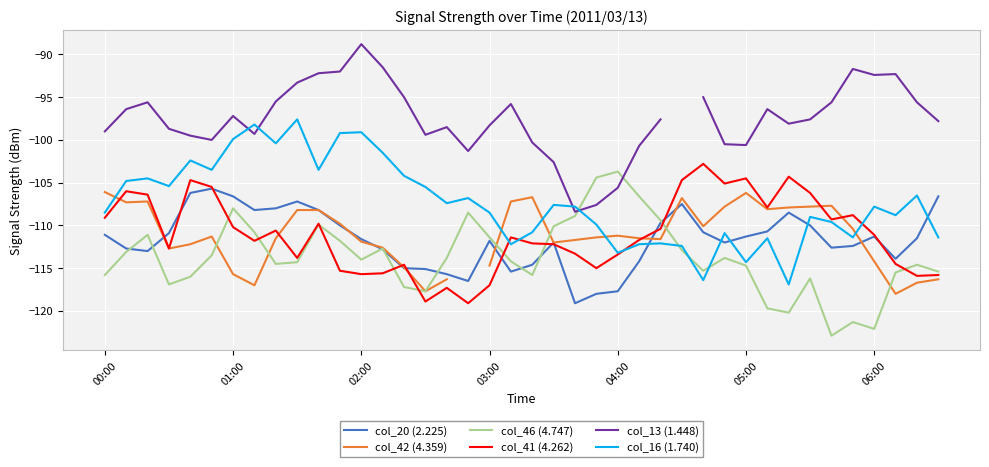

What are all the series names shown in the legend?

col_20 (2.225), col_42 (4.359), col_46 (4.747), col_41 (4.262), col_13 (1.448), col_16 (1.740)